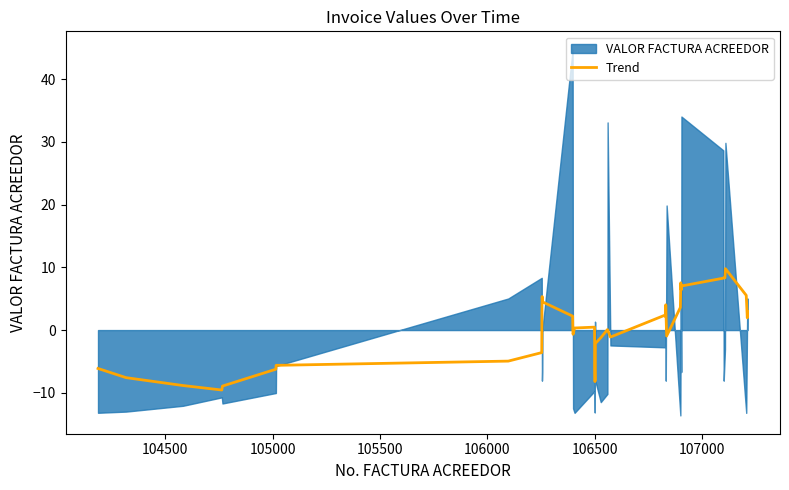

Does the chart have visible grid lines?

No